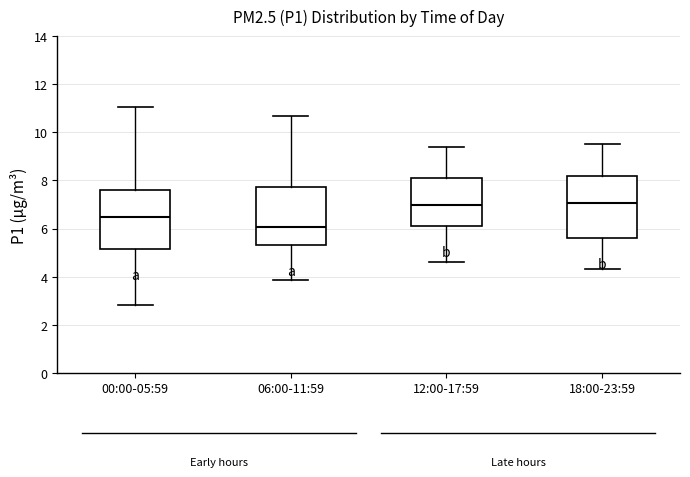

Which box's median line is the lowest?

06:00-11:59